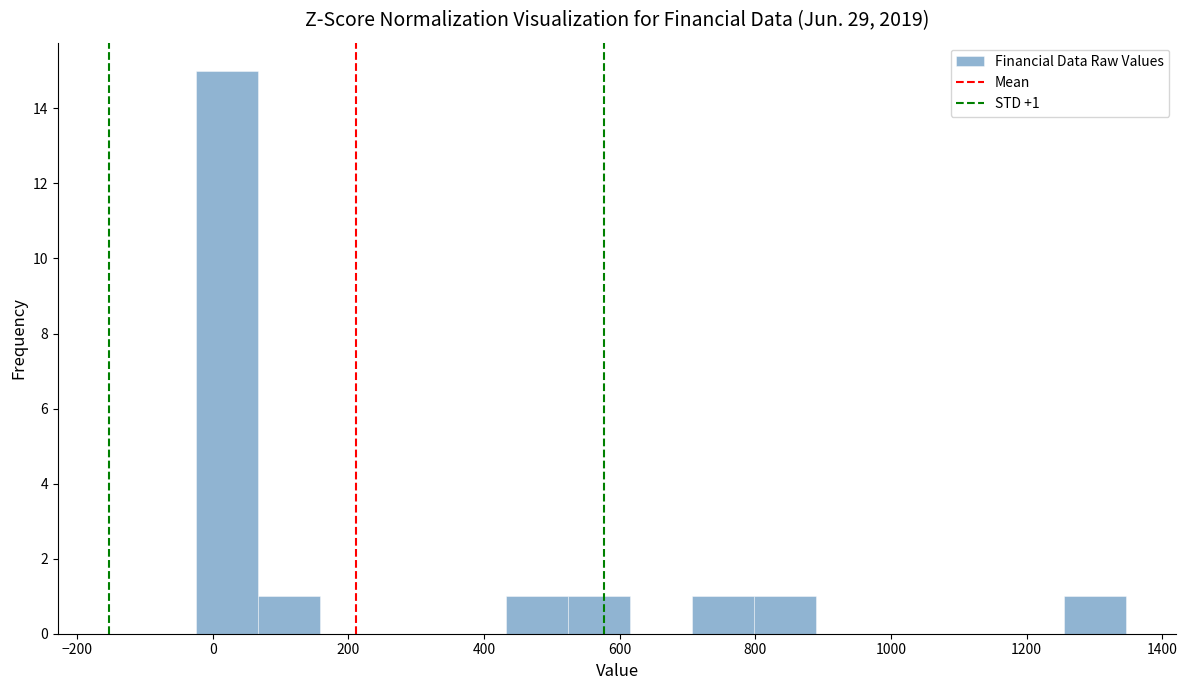

Which range on the x-axis has the tallest bar?

-20 to 60